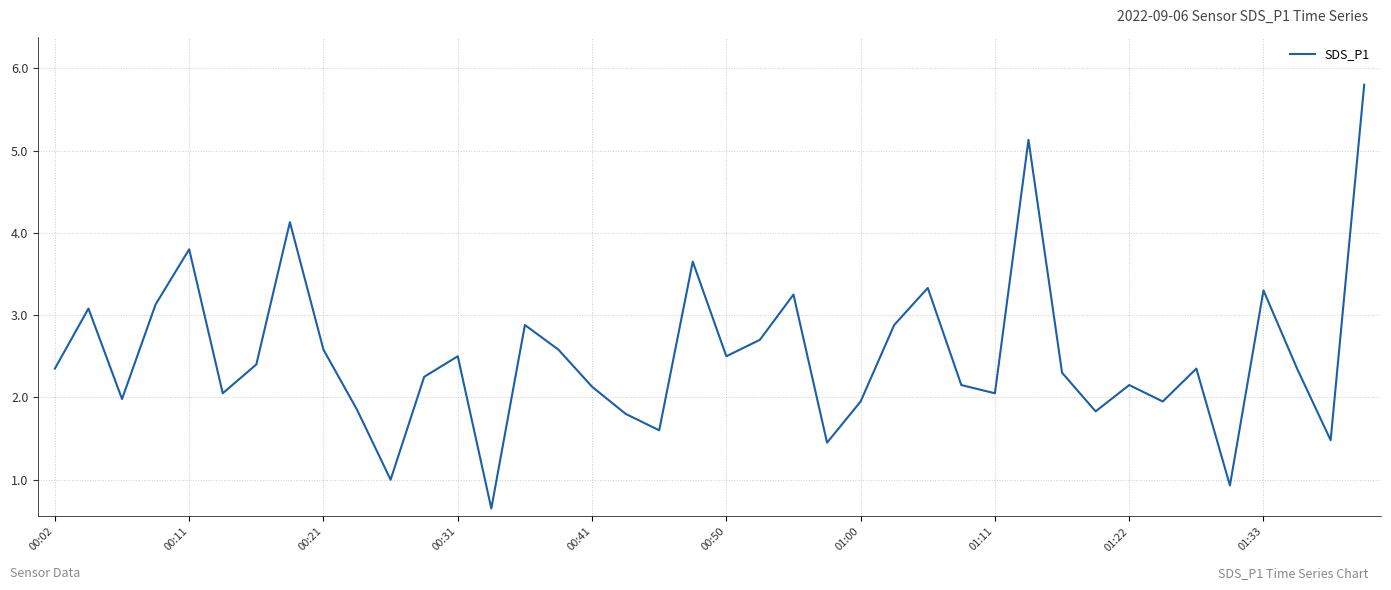

What is the minimum value shown in the chart?

0.7